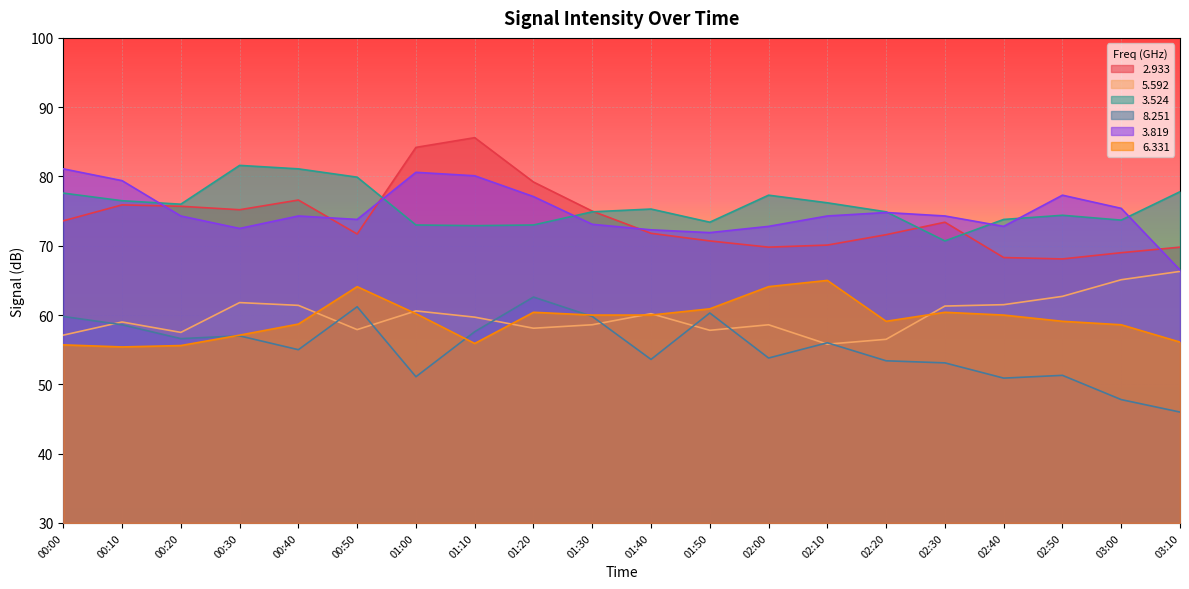

Reading left to right, transcribe all the data shown in this chart.

  2.933: 73.6	75.9	75.7	75.2	76.6	71.7	84.2	85.6	79.2	75.0	71.8	70.7	69.8	70.1	71.6	73.4	68.3	68.1	69.0	69.8
  5.592: 57.1	59.0	57.5	61.8	61.4	57.9	60.6	59.7	58.1	58.6	60.2	57.8	58.6	55.8	56.5	61.3	61.5	62.7	65.1	66.3
  3.524: 77.6	76.5	76.0	81.6	81.1	79.9	73.0	72.9	73.0	74.9	75.3	73.4	77.3	76.2	74.9	70.7	73.8	74.4	73.7	77.8
  8.251: 59.8	58.6	56.6	57.0	55.0	61.2	51.1	57.6	62.6	59.8	53.6	60.3	53.8	56.0	53.4	53.1	50.9	51.3	47.8	46.0
  3.819: 81.1	79.4	74.3	72.5	74.3	73.8	80.6	80.1	77.1	73.1	72.3	71.9	72.8	74.3	74.8	74.3	72.8	77.3	75.4	66.5
  6.331: 55.7	55.4	55.6	57.1	58.7	64.1	60.2	55.9	60.4	60.0	60.0	60.9	64.1	65.0	59.1	60.4	60.0	59.1	58.6	56.1